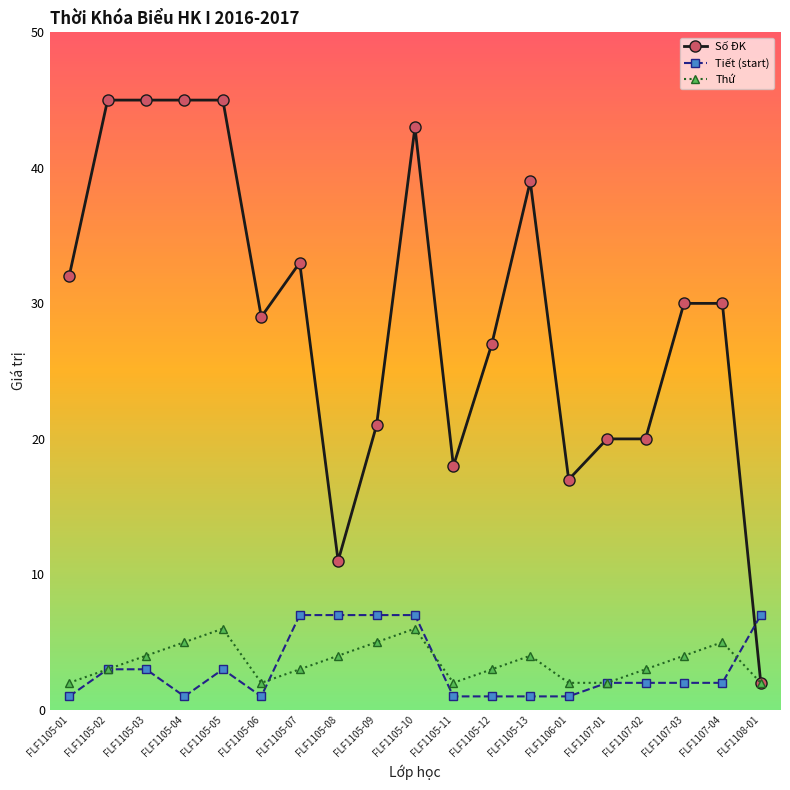

True or false: Thứ has more than 1 points higher than both neighbors.

True